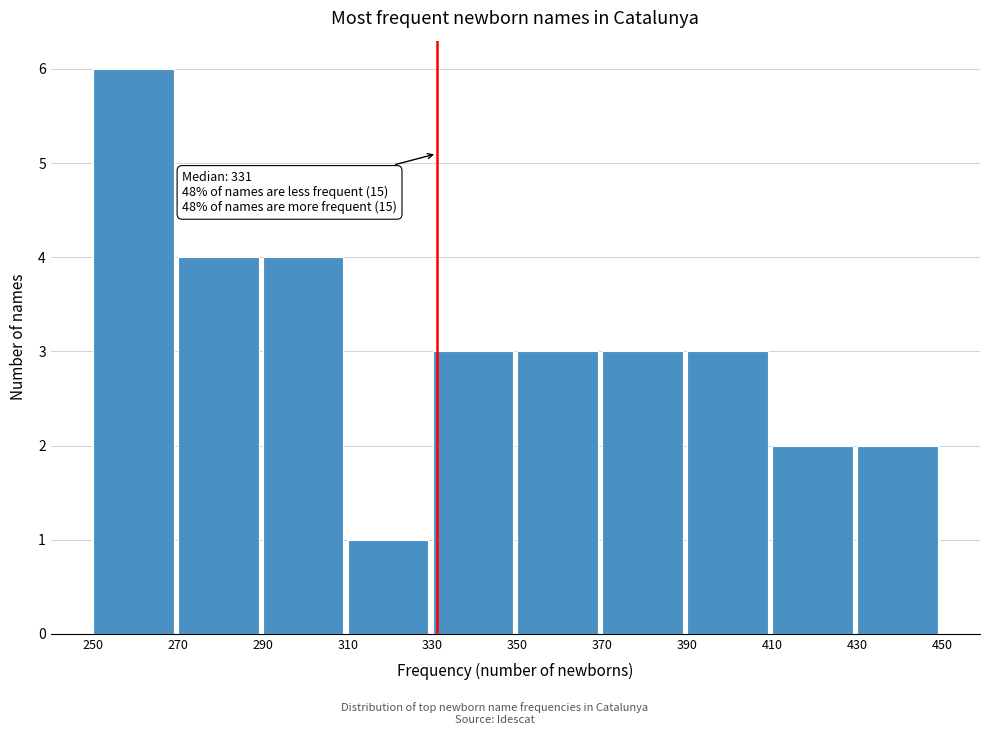

Over which range of the x-axis is the bar tallest?

250 to 270